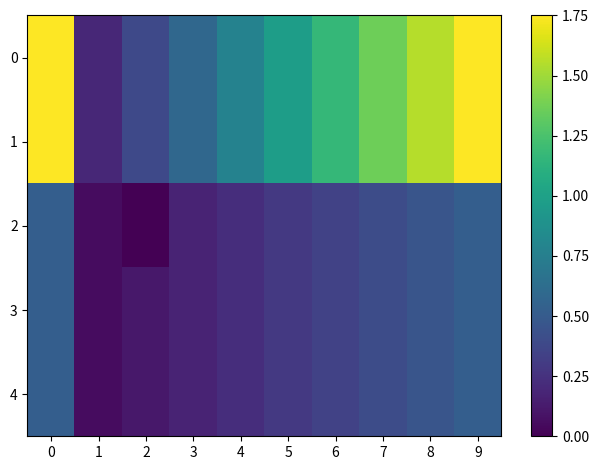

What is the maximum value shown in the chart?

1.8